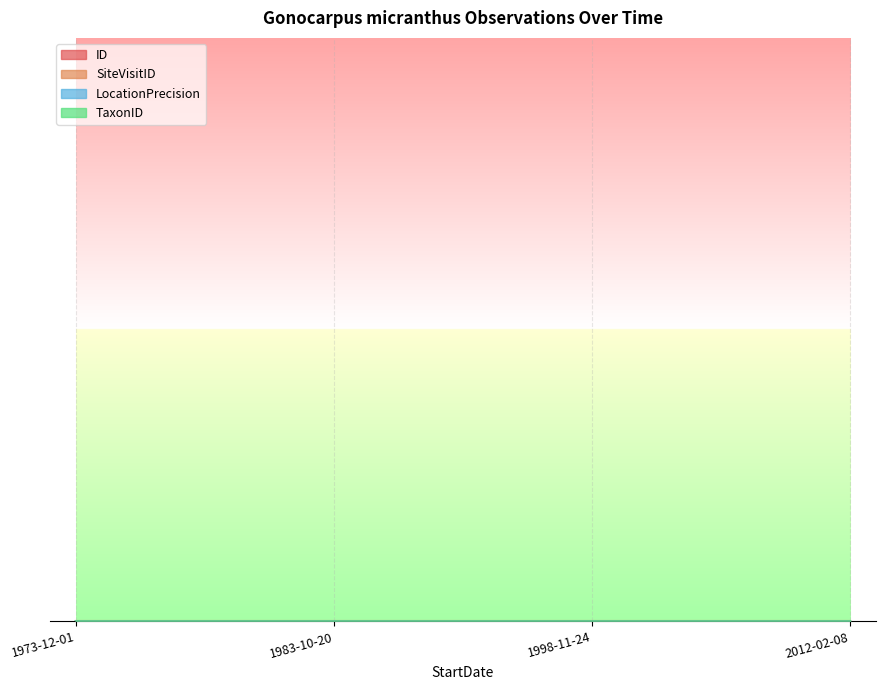

True or false: SiteVisitID and ID cross at least once.

False